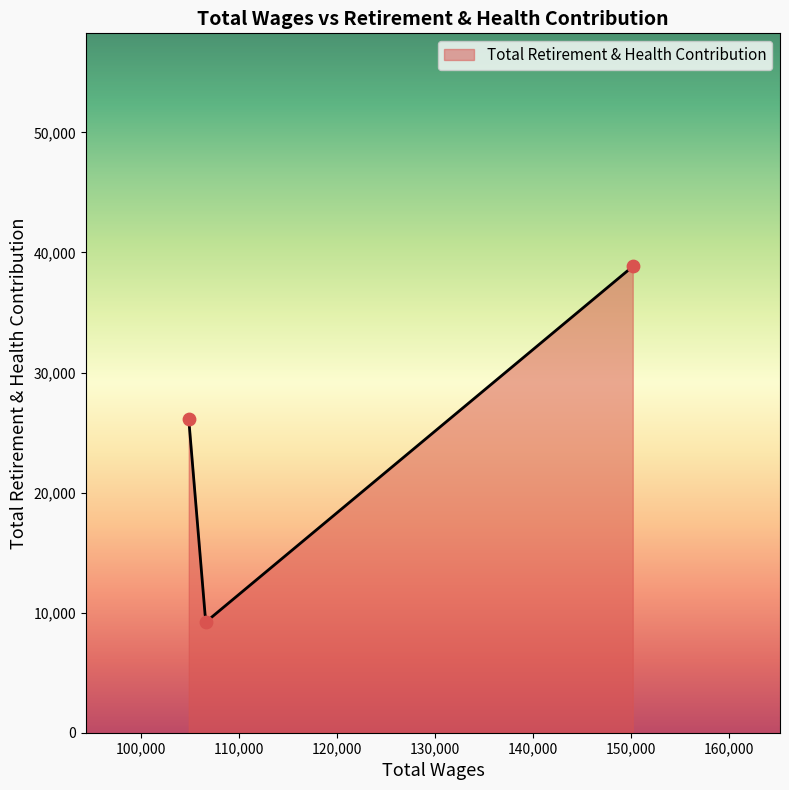

What is the ratio of the value at 106627.0 to the value at 150178.0?

0.2